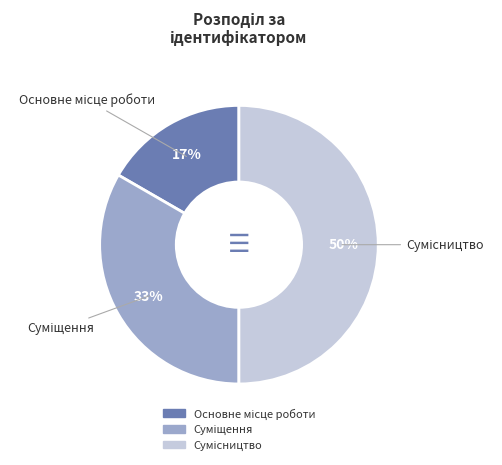

To the nearest percent, what is the difference between the largest and smallest slice percentages?

33%